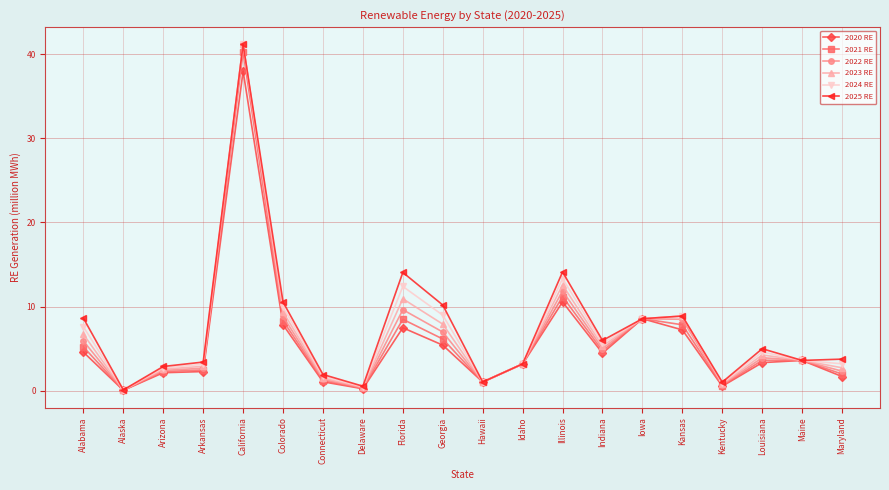

How many data points in 2024 RE are less than 4?

10